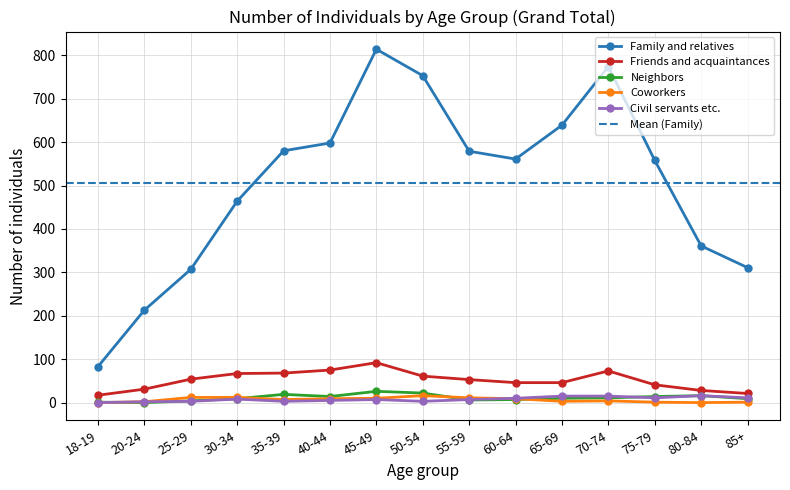

True or false: Coworkers and Family and relatives cross at least once.

False